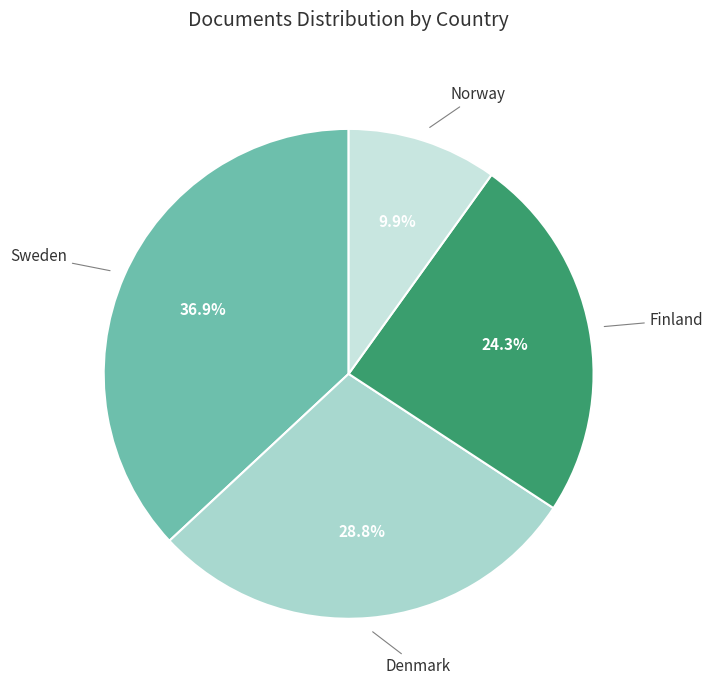

To the nearest percent, what is the difference between the largest and smallest slice percentages?

27%